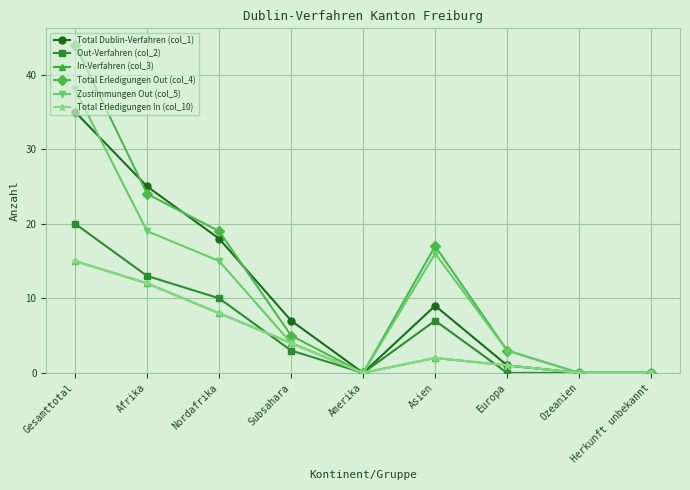

Does the chart have visible grid lines?

Yes